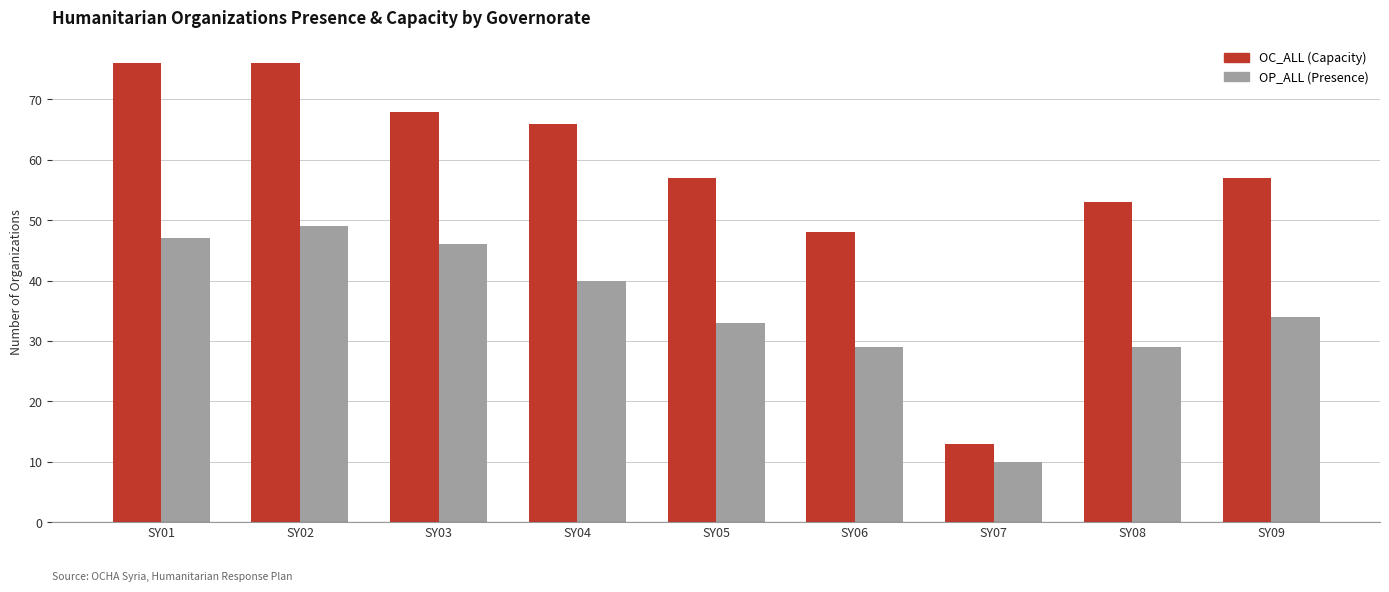

What is the spread (max minus min) of values at SY09?

23